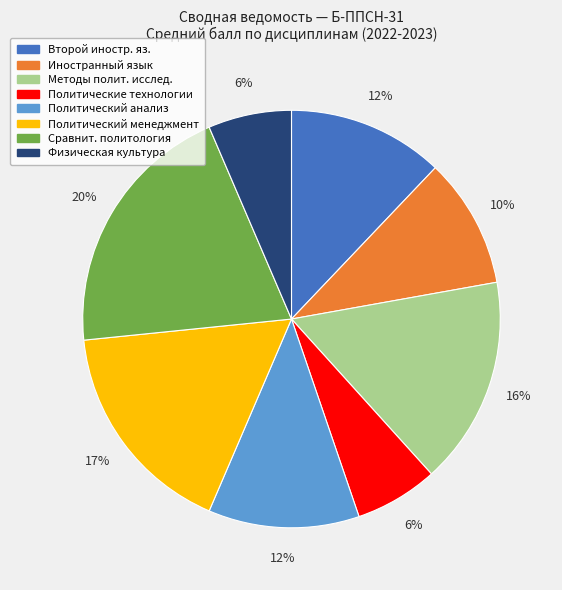

Does any single category account for the majority?

No